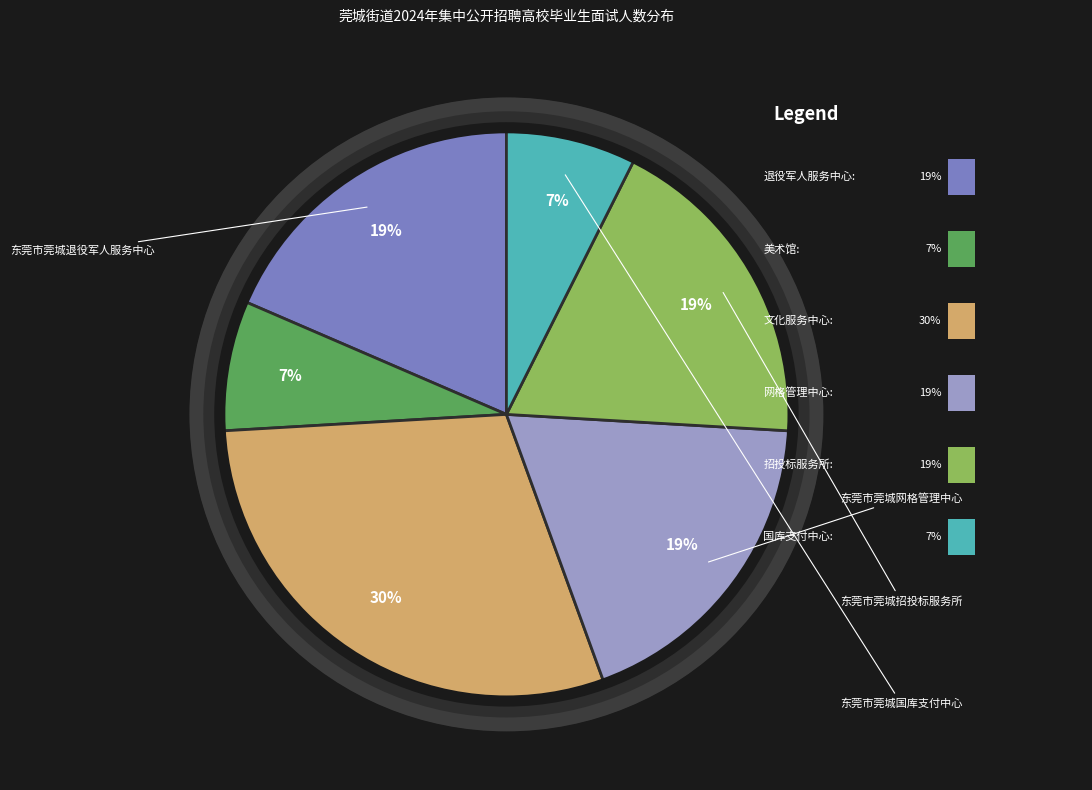

Approximately how many times larger is the value at 东莞市莞城网格管理中心 compared to 东莞市莞城退役军人服务中心?

1.0